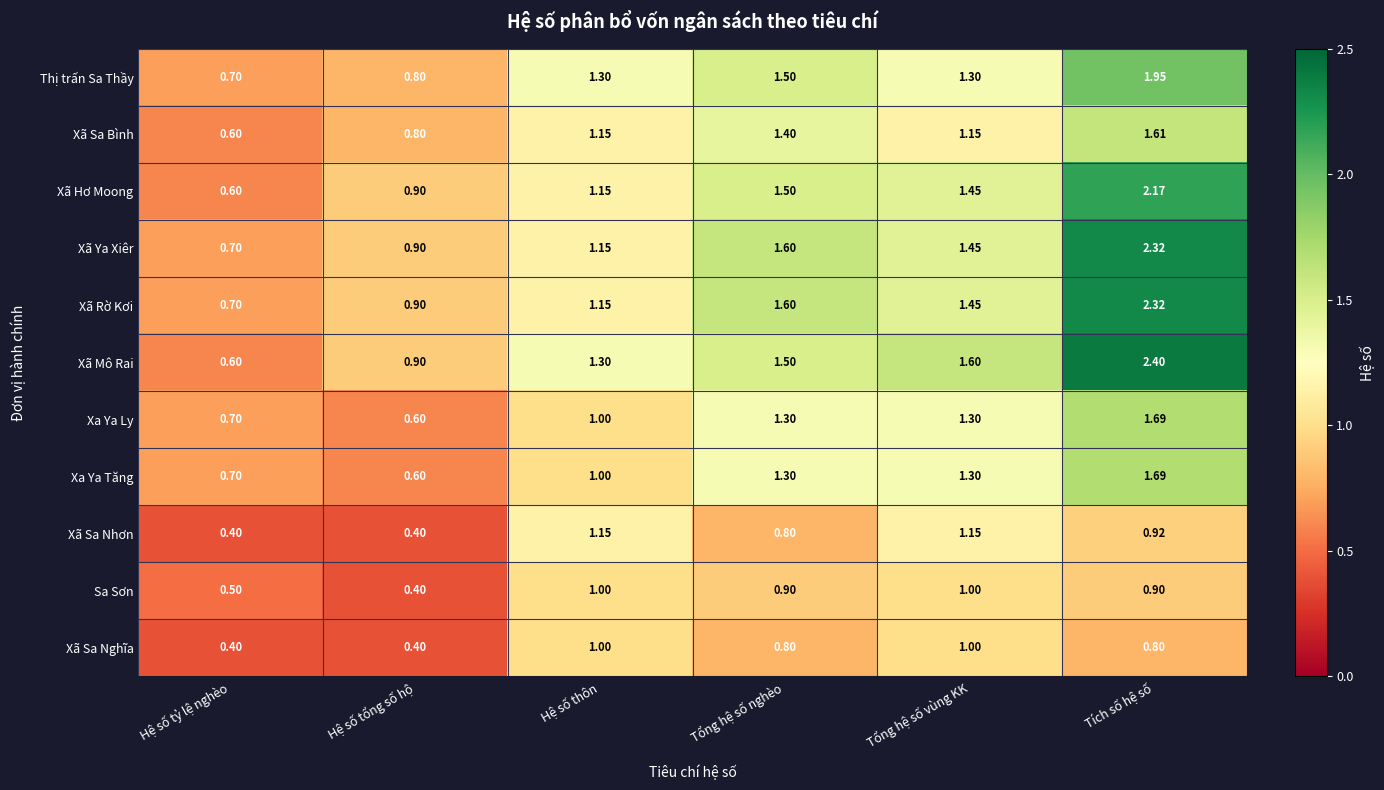

Which series has the largest range (max minus min)?

Xã Mô Rai